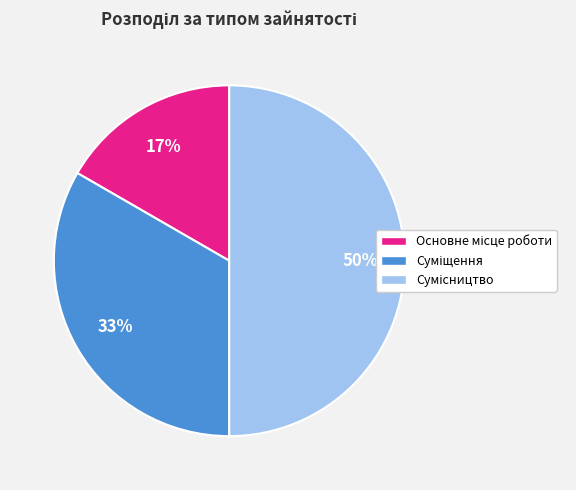

To the nearest percent, what is the difference between the largest and smallest slice percentages?

33%